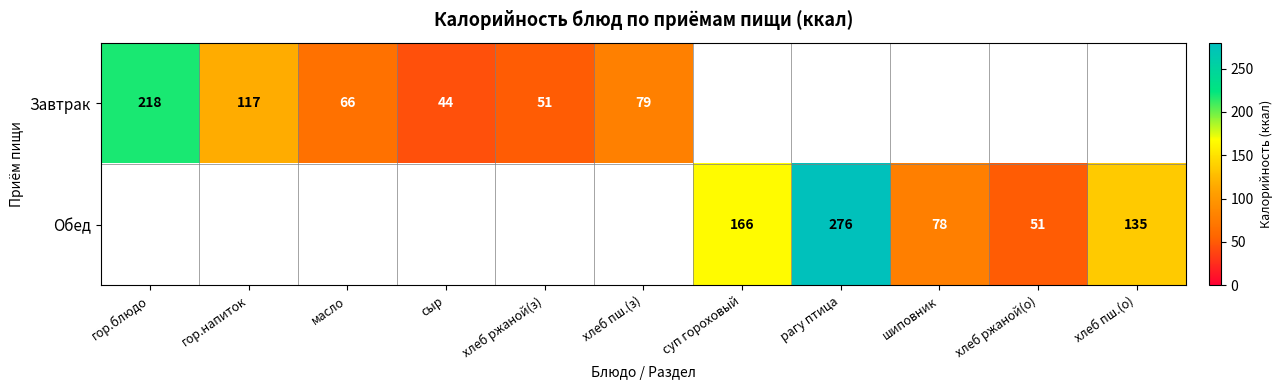

True or false: Обед has a value of 133 at шиповник.

False